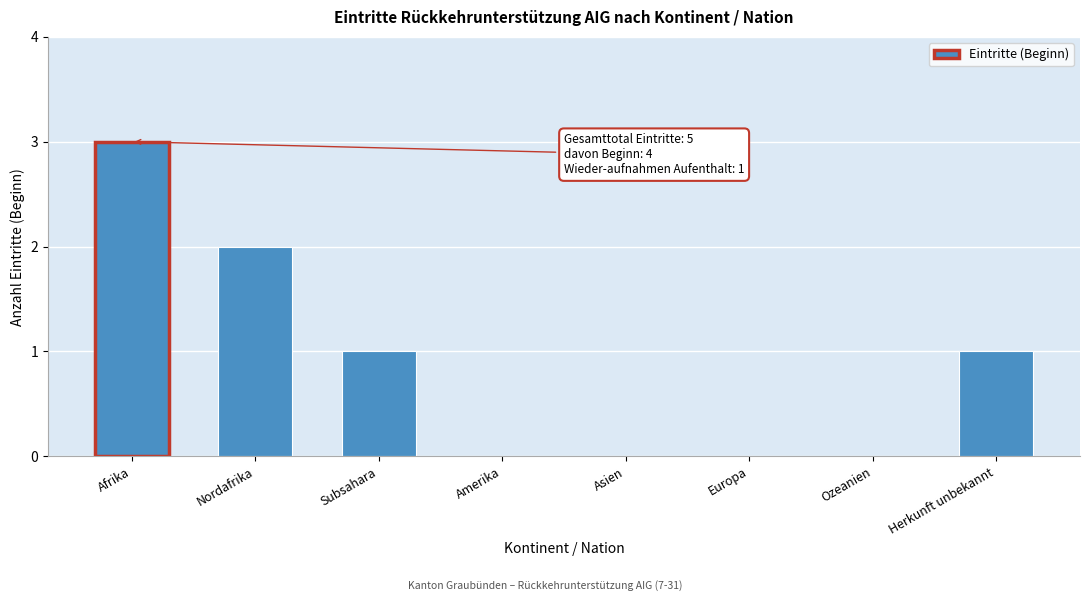

Reading left to right, transcribe all the data shown in this chart.

Afrika=3	Nordafrika=2	Subsahara=1	Amerika=0	Asien=0	Europa=0	Ozeanien=0	Herkunft unbekannt=1